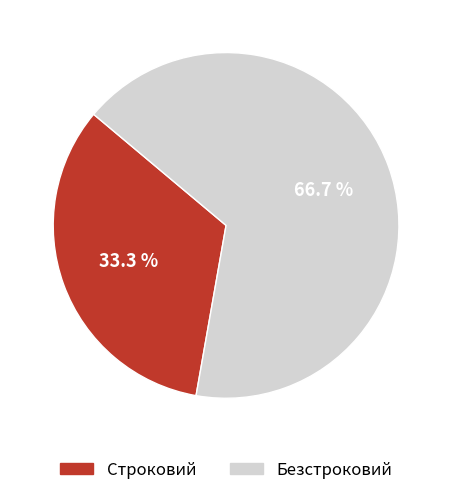

How many slices are in this pie chart?

2